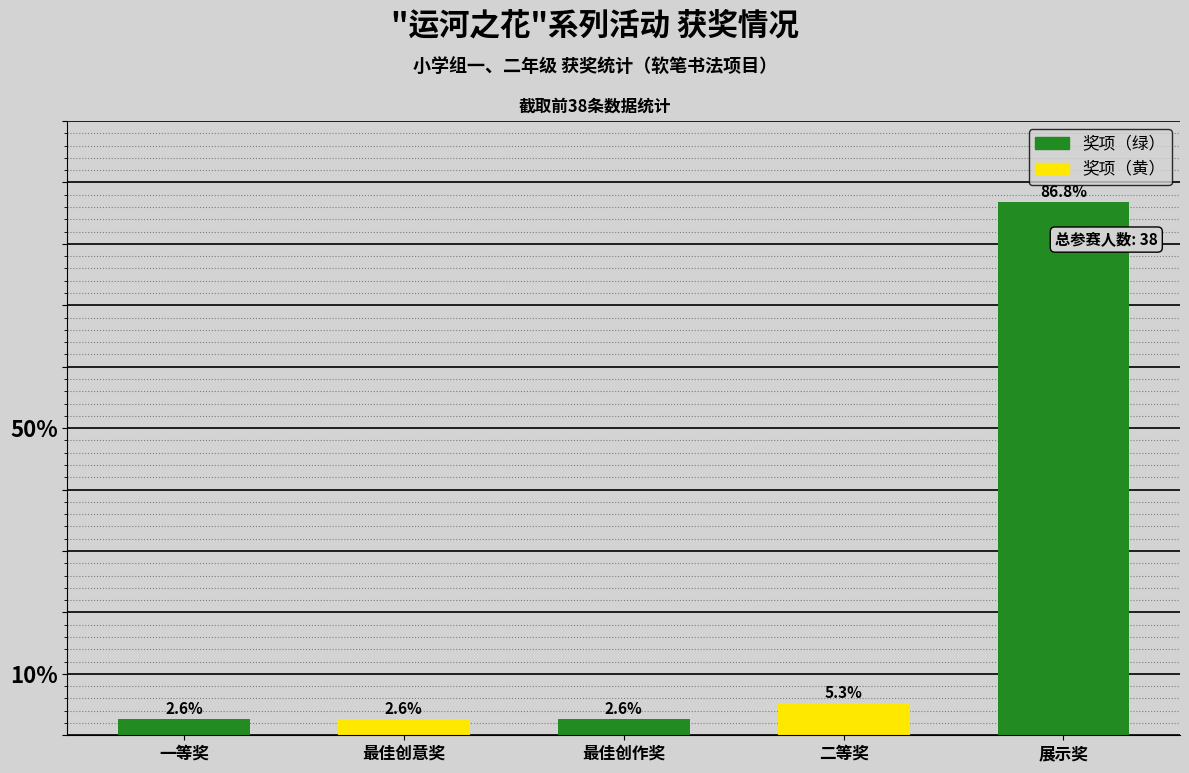

What is the sum of the values at 最佳创作奖 and 二等奖?

7.9